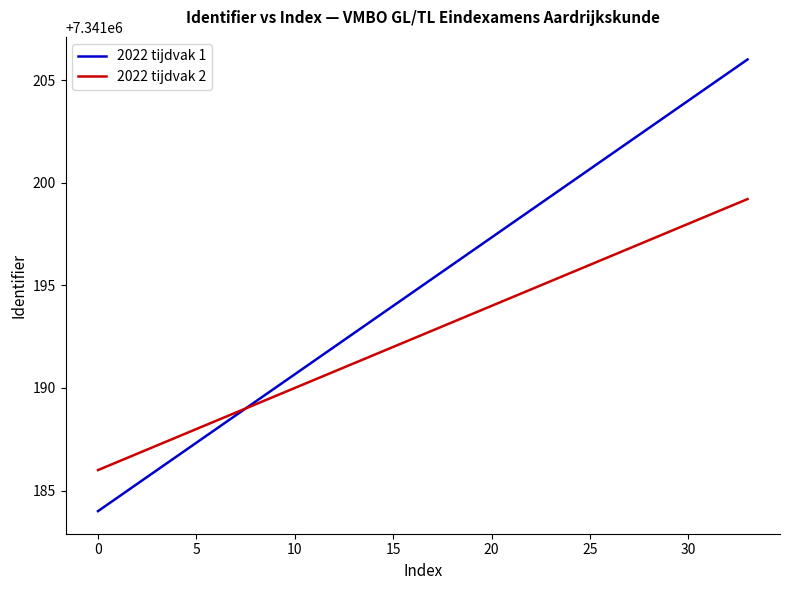

How many lines are shown in the chart?

2